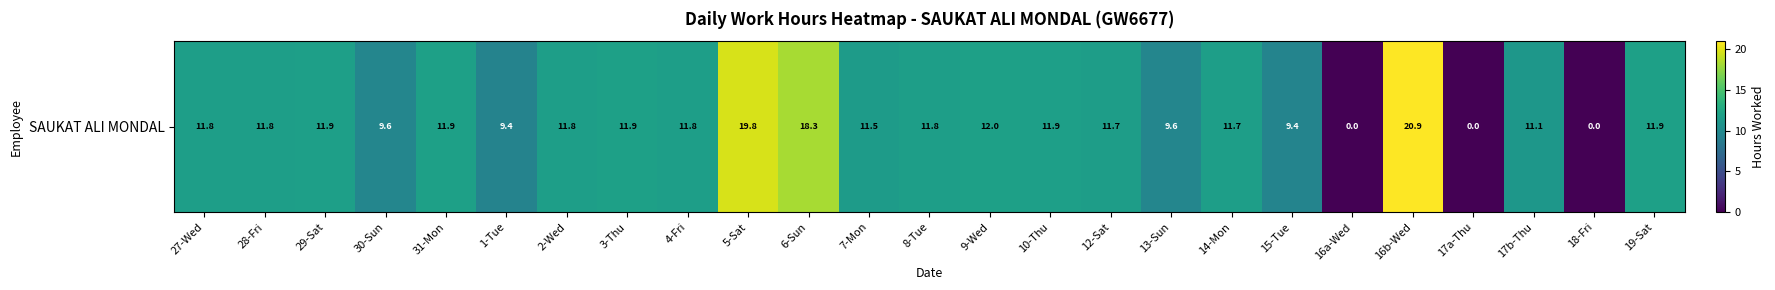

List the labels in order of value, smallest first.

16a-Wed, 17a-Thu, 18-Fri, 1-Tue, 15-Tue, 13-Sun, 30-Sun, 17b-Thu, 7-Mon, 12-Sat, 14-Mon, 2-Wed, 8-Tue, 28-Fri, 27-Wed, 4-Fri, 29-Sat, 10-Thu, 3-Thu, 31-Mon, 19-Sat, 9-Wed, 6-Sun, 5-Sat, 16b-Wed